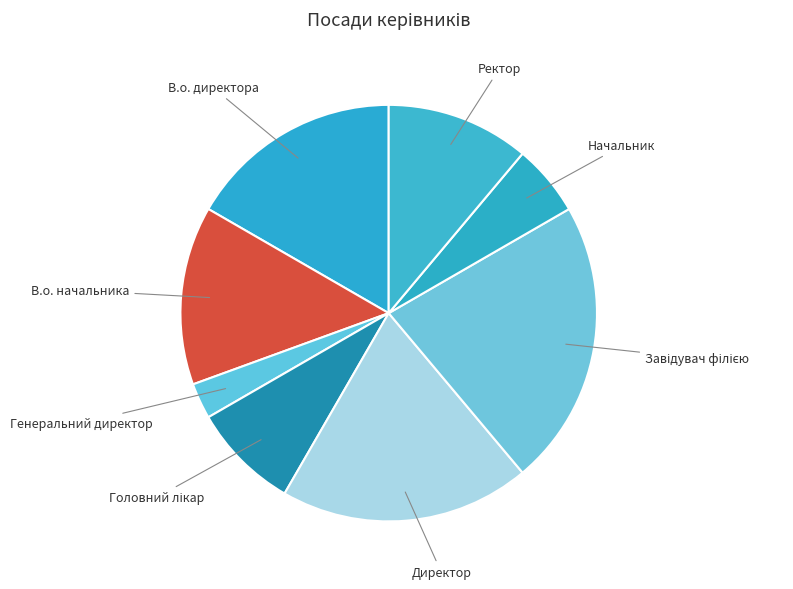

How many slices are in this pie chart?

8